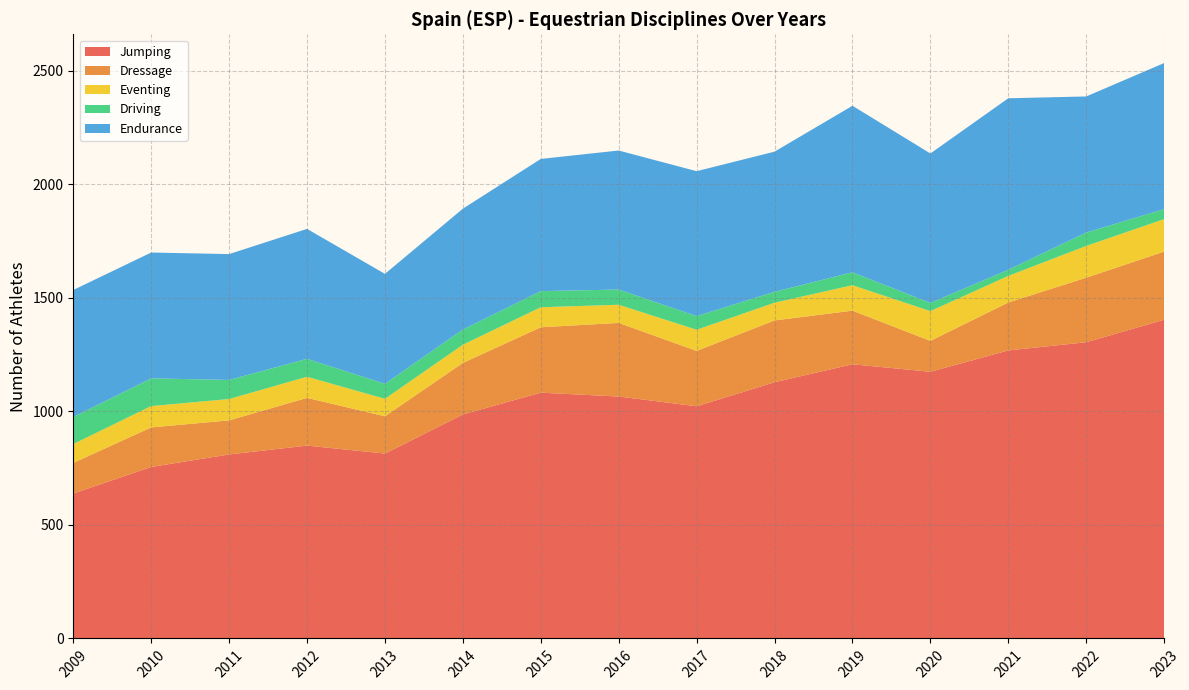

Reading left to right, extract all data points from this chart.

Jumping: 2009=638	2010=755	2011=810	2012=849	2013=814	2014=986	2015=1082	2016=1065	2017=1022	2018=1128	2019=1207	2020=1174	2021=1268	2022=1304	2023=1403
Dressage: 2009=135	2010=174	2011=150	2012=210	2013=164	2014=227	2015=288	2016=324	2017=244	2018=272	2019=236	2020=136	2021=211	2022=284	2023=300
Eventing: 2009=83	2010=94	2011=94	2012=93	2013=77	2014=80	2015=88	2016=80	2017=93	2018=78	2019=112	2020=131	2021=117	2022=140	2023=143
Driving: 2009=119	2010=122	2011=84	2012=79	2013=66	2014=67	2015=71	2016=67	2017=60	2018=48	2019=57	2020=36	2021=27	2022=59	2023=44
Endurance: 2009=559	2010=554	2011=554	2012=572	2013=484	2014=532	2015=582	2016=612	2017=638	2018=617	2019=733	2020=658	2021=755	2022=599	2023=643